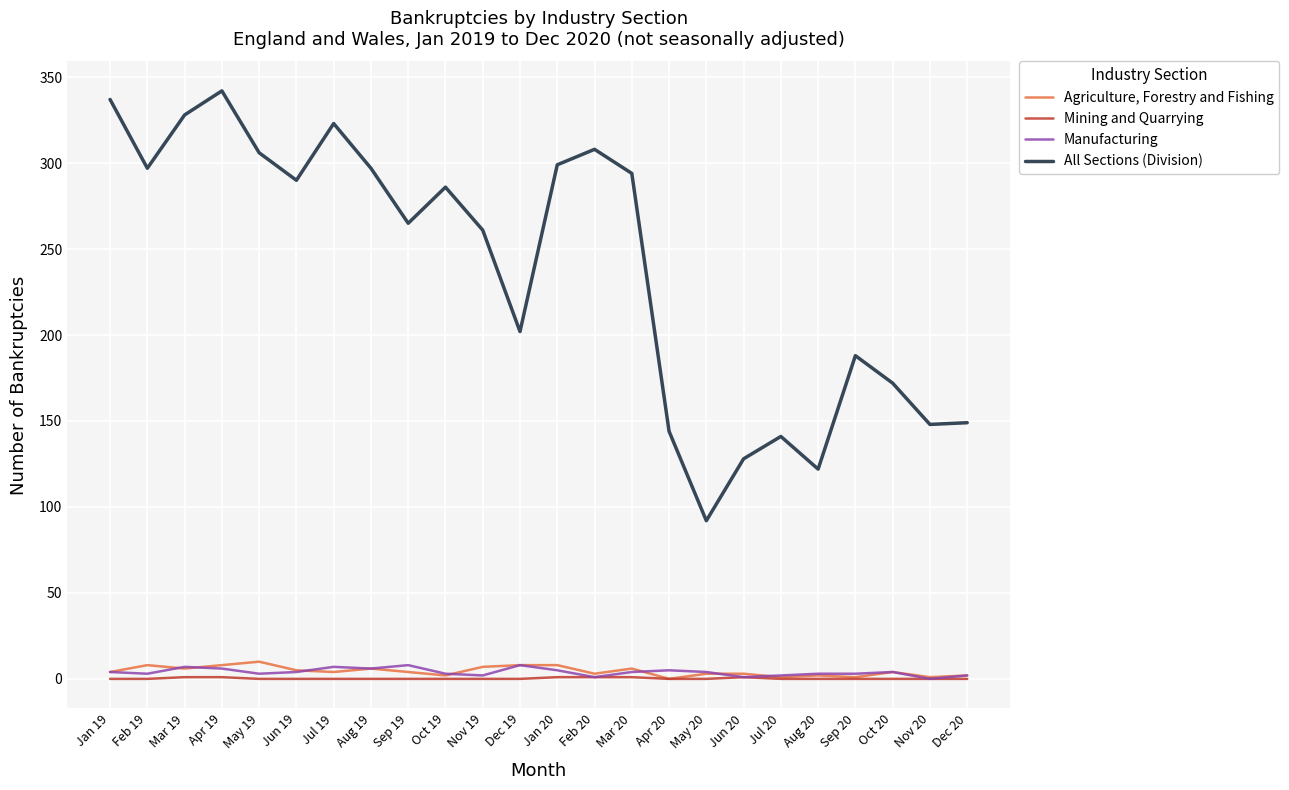

How many lines are shown in the chart?

4